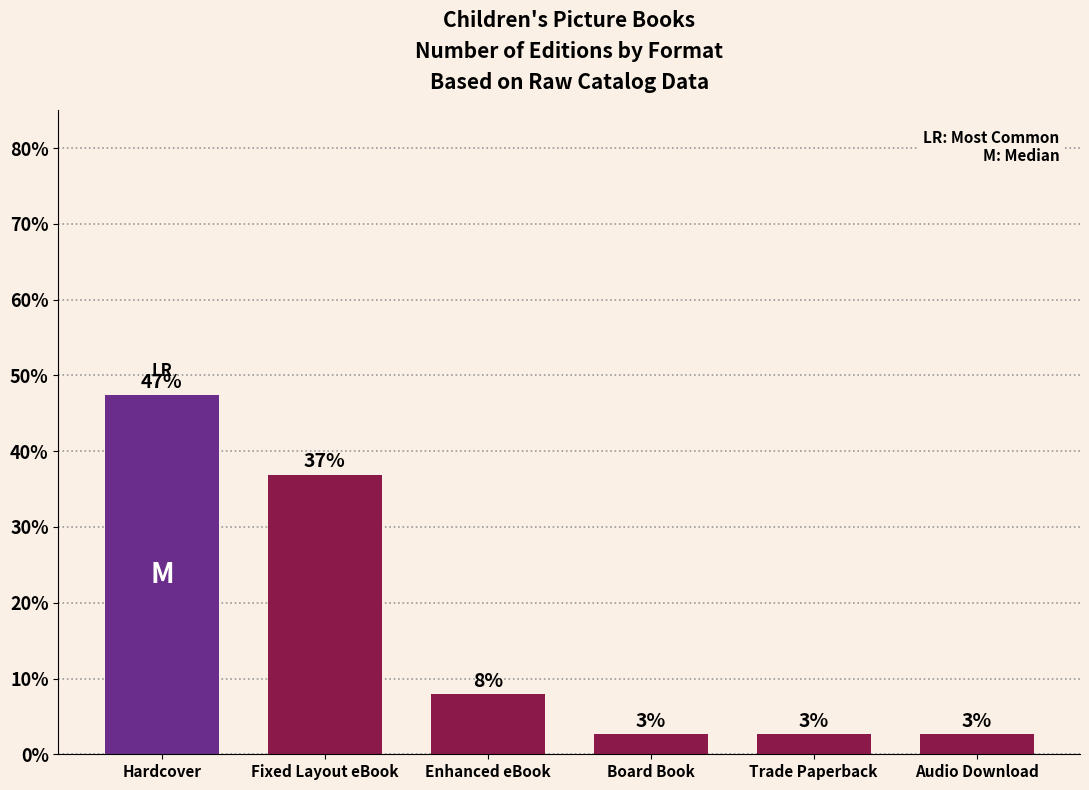

How many bars are there in total?

6